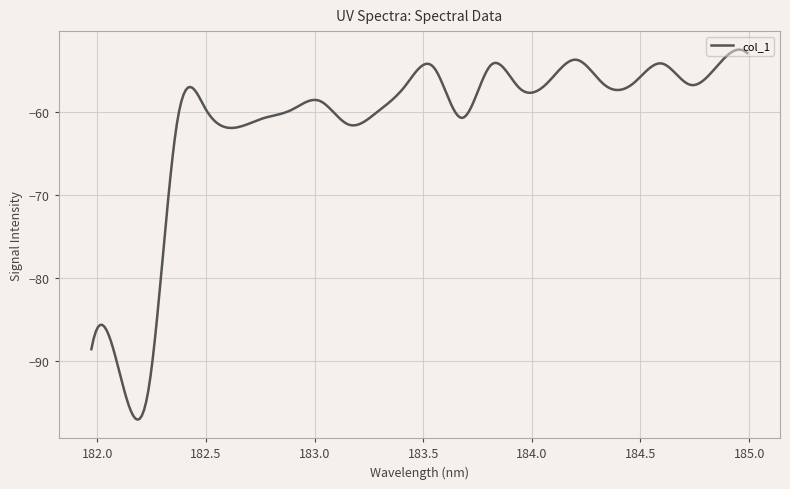

What is the smallest value displayed?

-97.2